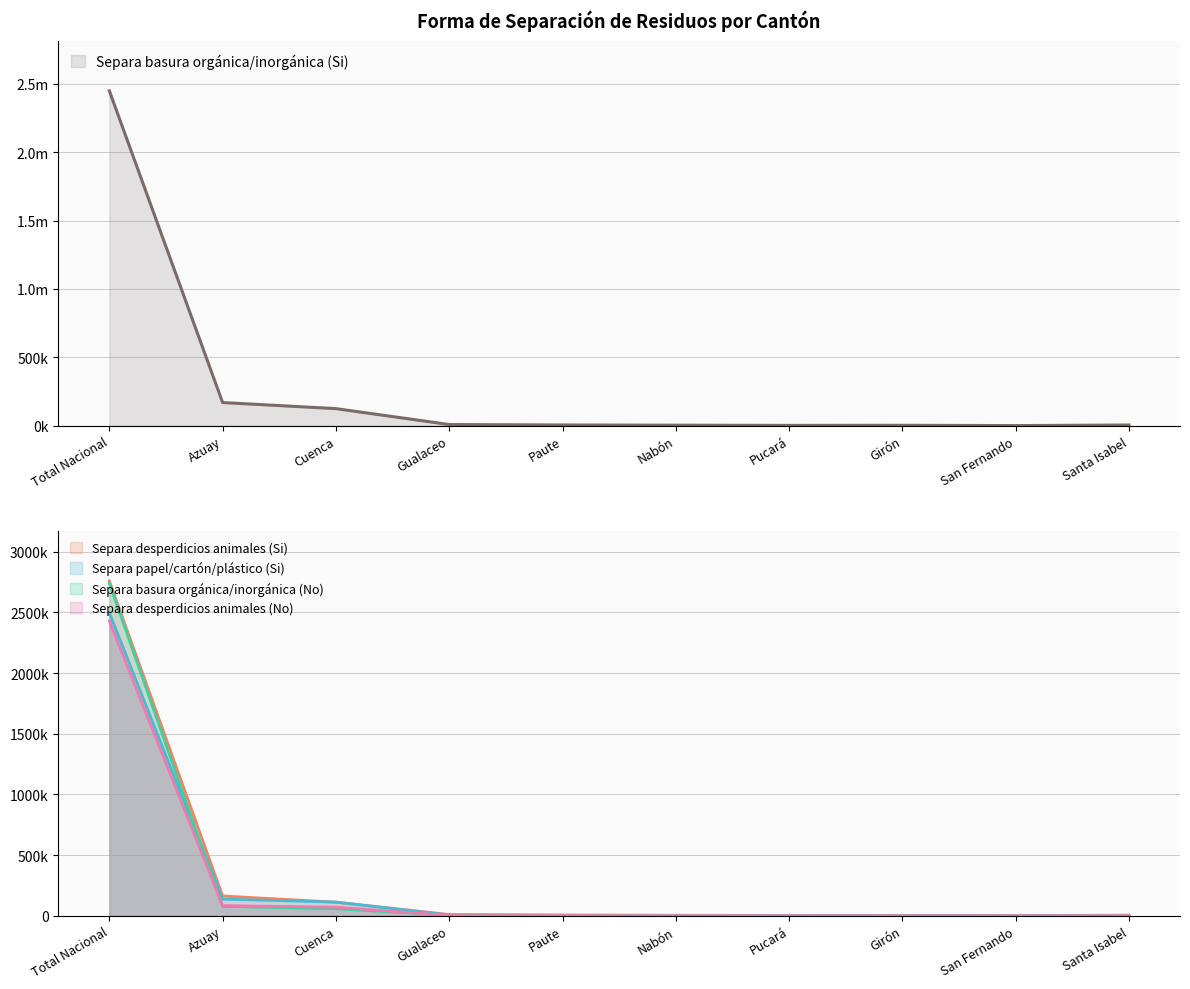

What is the average value of the Separa basura orgánica/inorgánica (No) series?

288634